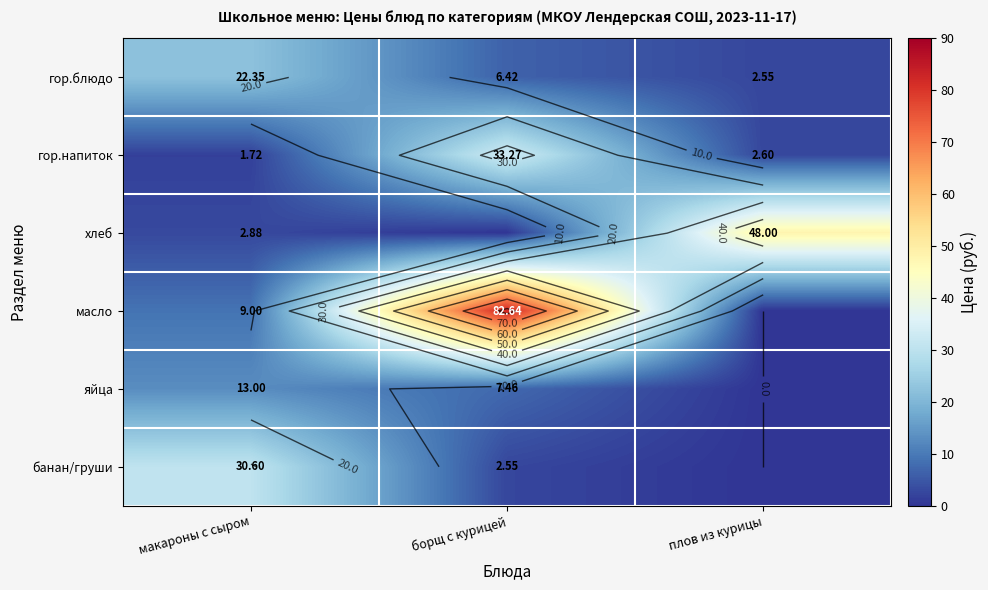

Which series has the largest total across all categories?

масло